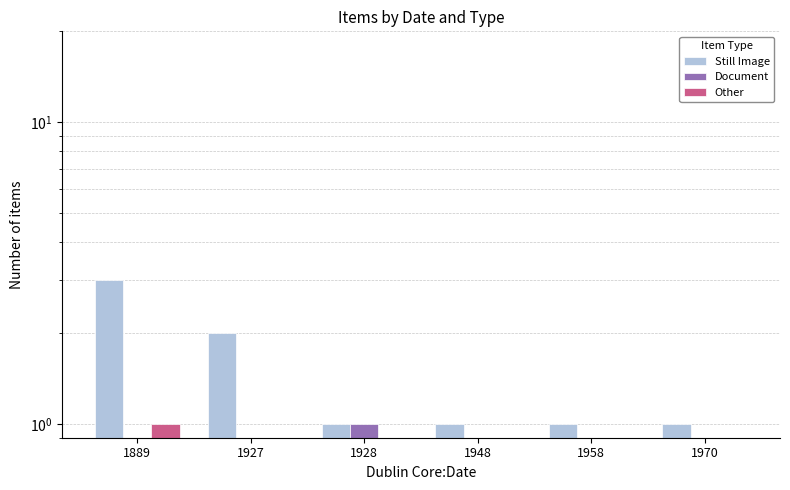

What is the spread (max minus min) of values at 1958?

1